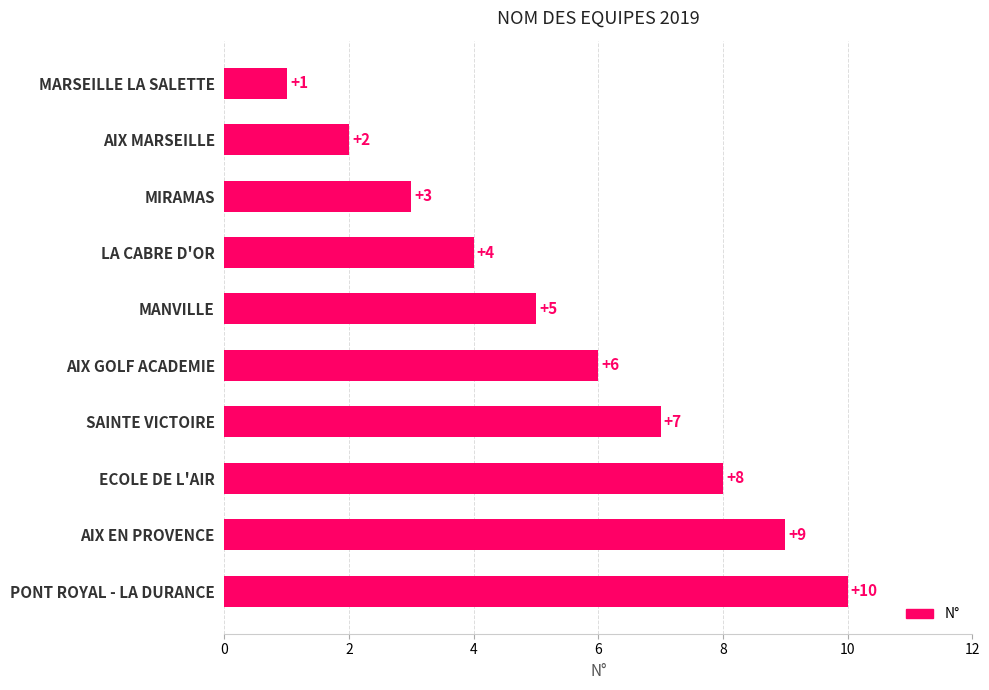

What is the greatest value displayed?

10